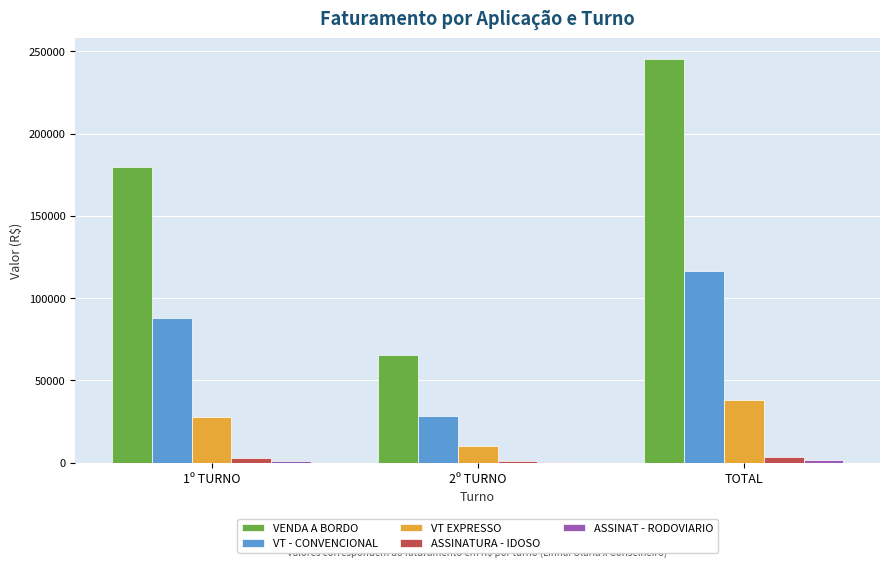

What is the maximum value for VT EXPRESSO?

37955.6